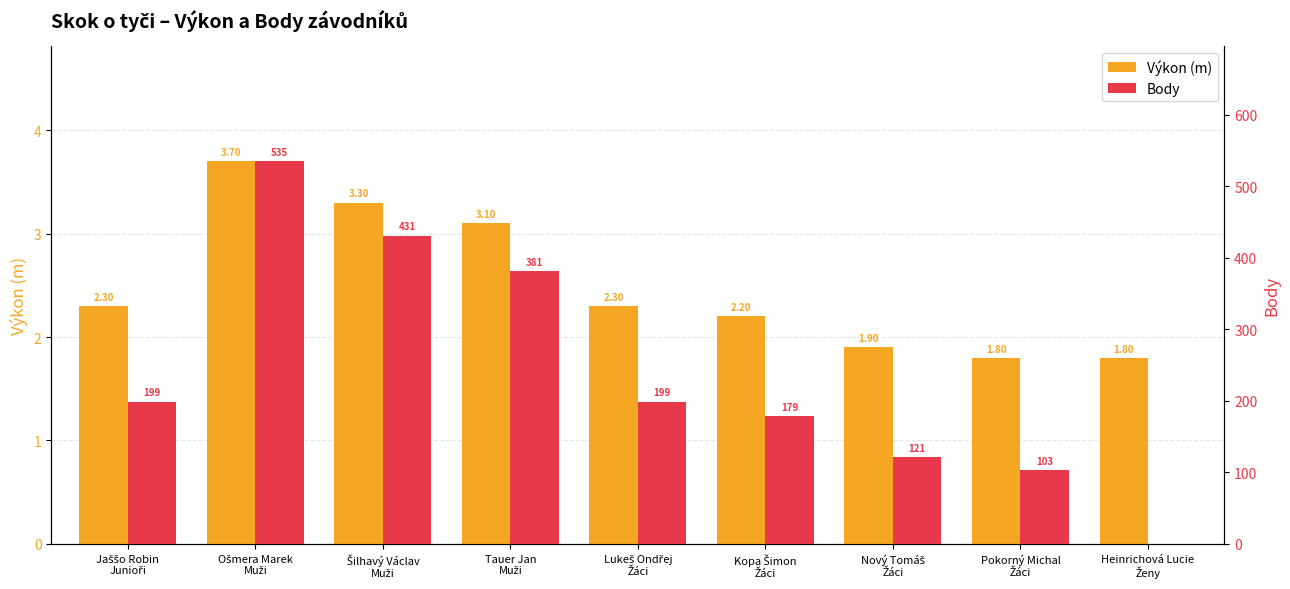

Reading left to right, transcribe all the data shown in this chart.

Výkon (m): 2.3	3.7	3.3	3.1	2.3	2.2	1.9	1.8	1.8
Body: 199.0	535.0	431.0	381.0	199.0	179.0	121.0	103.0	0.0